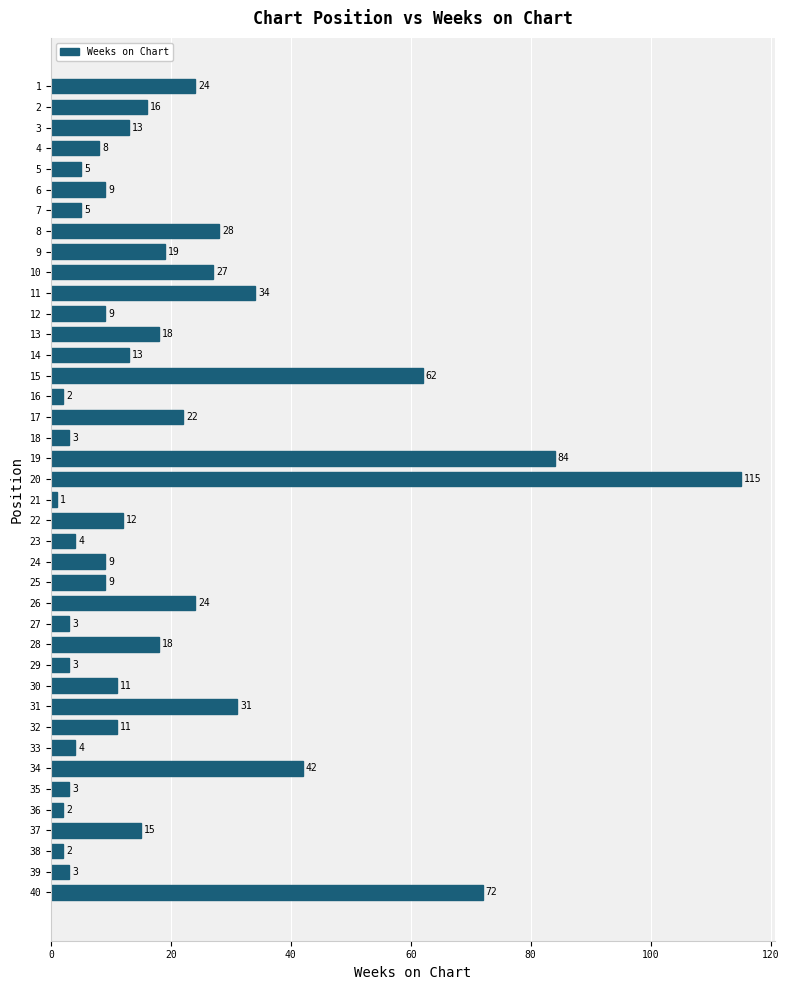

What is the change in value from 13 to 25?

-9